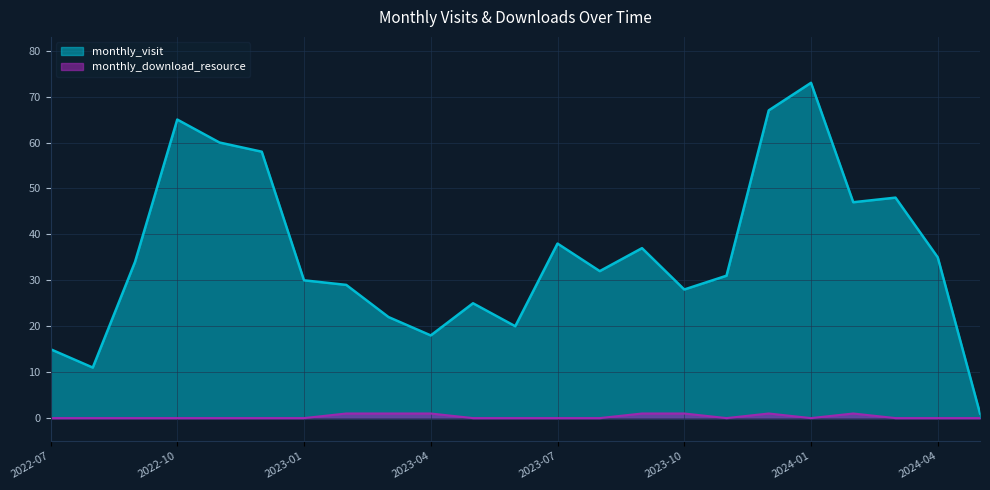

Is the value of monthly_visit at 2022-08 greater than the value of monthly_download_resource at 2022-12?

Yes